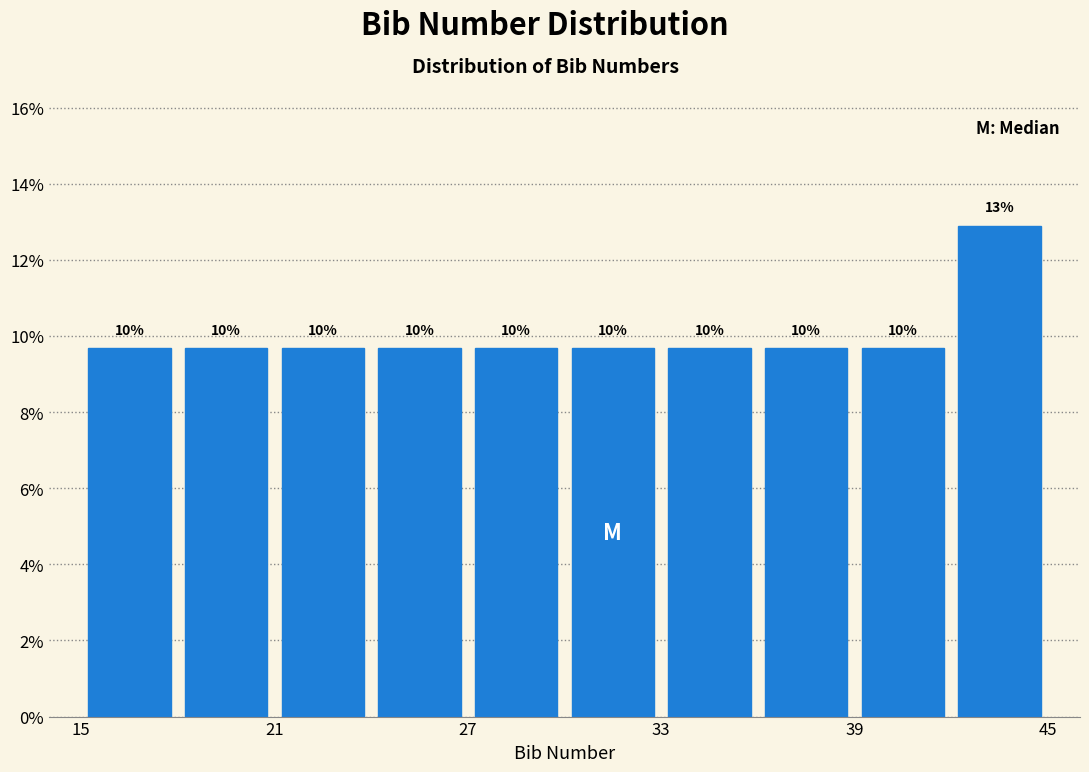

Read against the x-axis, roughly where is the centre of the tallest bar?

44